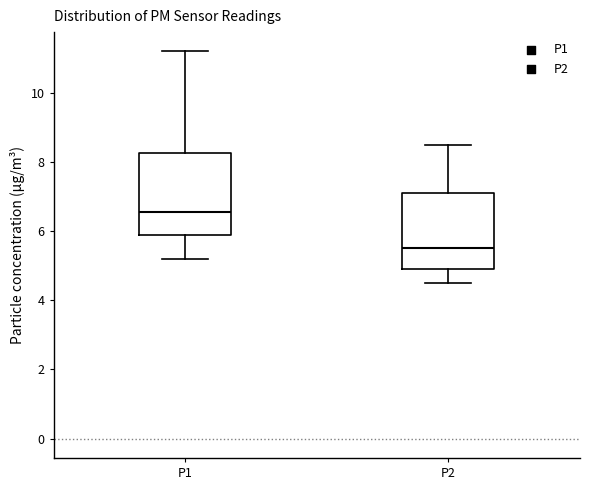

Reading left to right, transcribe this box plot: for each box, give where its median line is, the range the box spans, and where its two whiskers end, as read against the y-axis. The values are not printed on the chart, so give them approximately, as read against the axis.

P1: median 6.6, box 5.8 to 8.2, whiskers 5.2 to 11.2
P2: median 5.6, box 5.0 to 7.2, whiskers 4.6 to 8.6